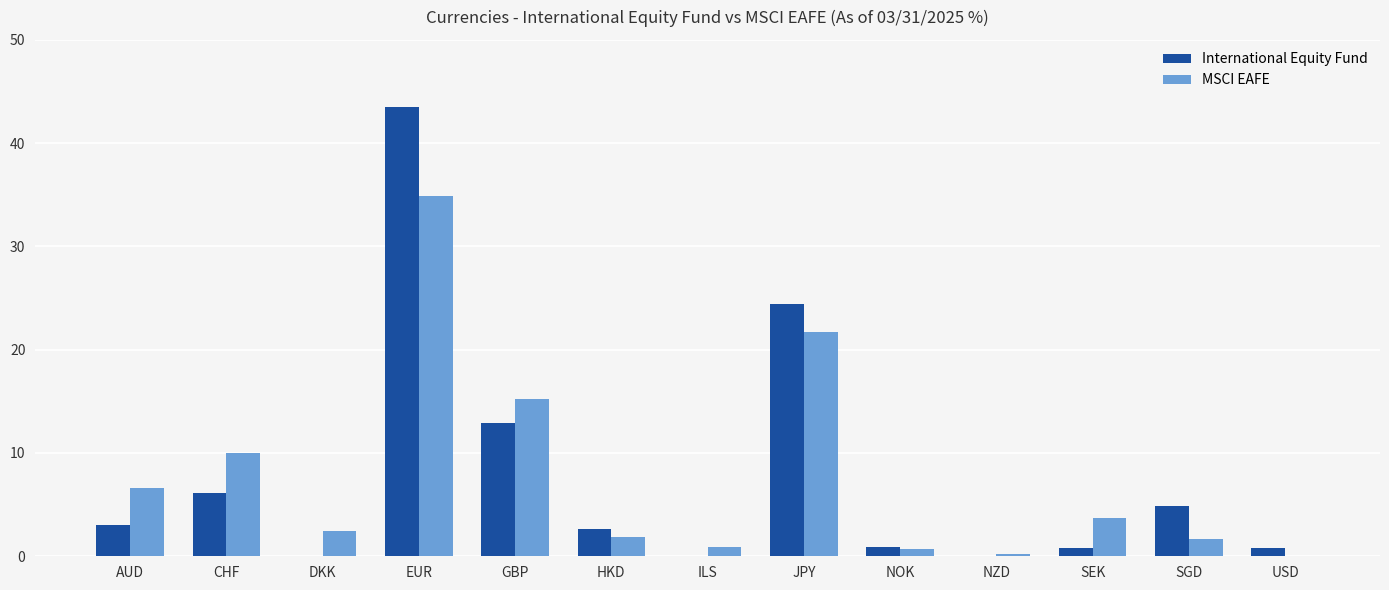

What is the sum of the MSCI EAFE values at SEK and SGD?

5.4